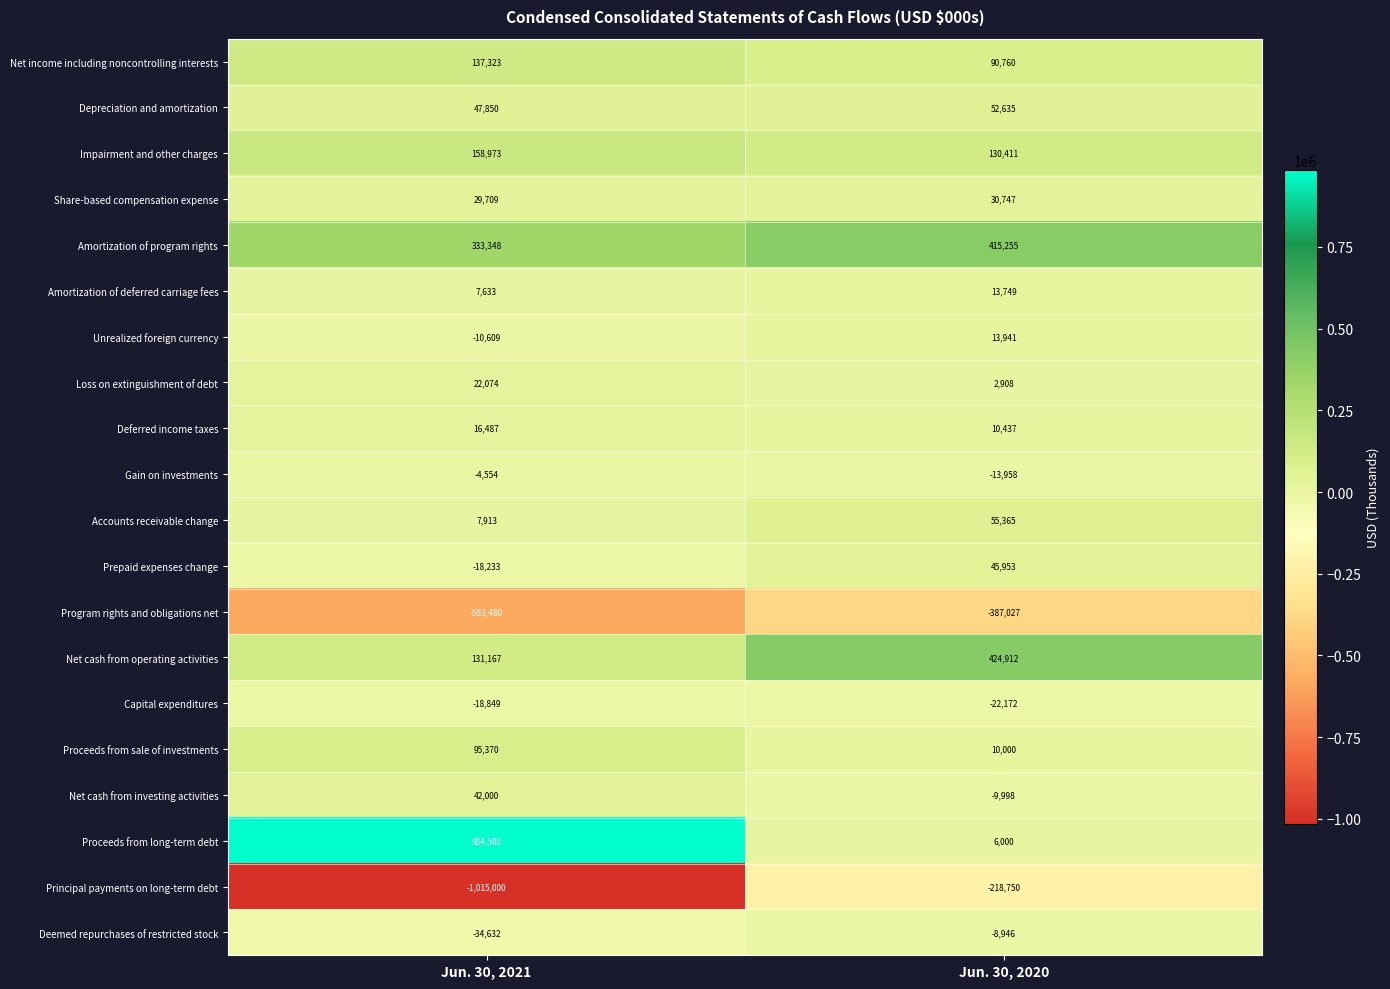

True or false: Accounts receivable change has a value of 55365 at Jun. 30, 2020.

True